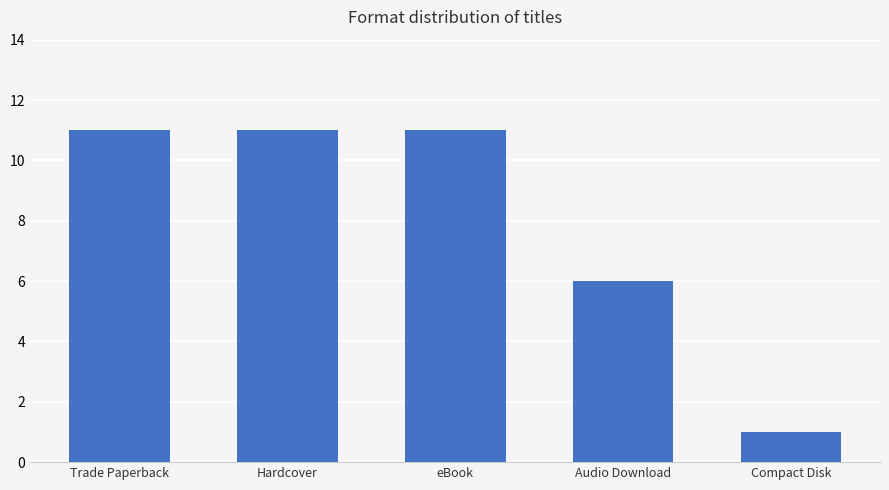

Where is the data nearest to the value 6?

Audio Download